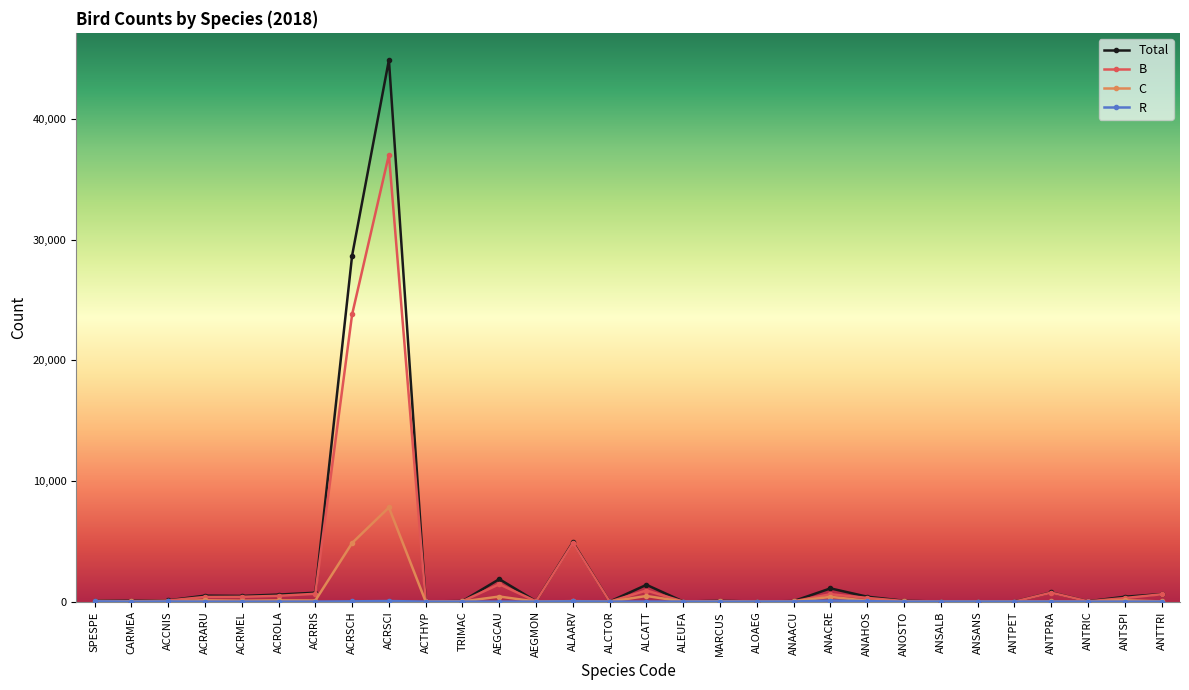

How many distinct data groups are displayed?

4